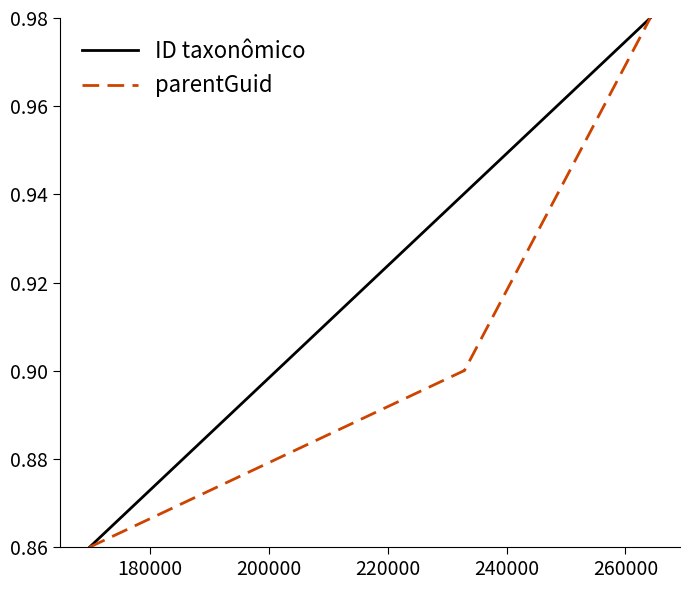

Count the ID taxonômico values in the range 0 to 1.

5